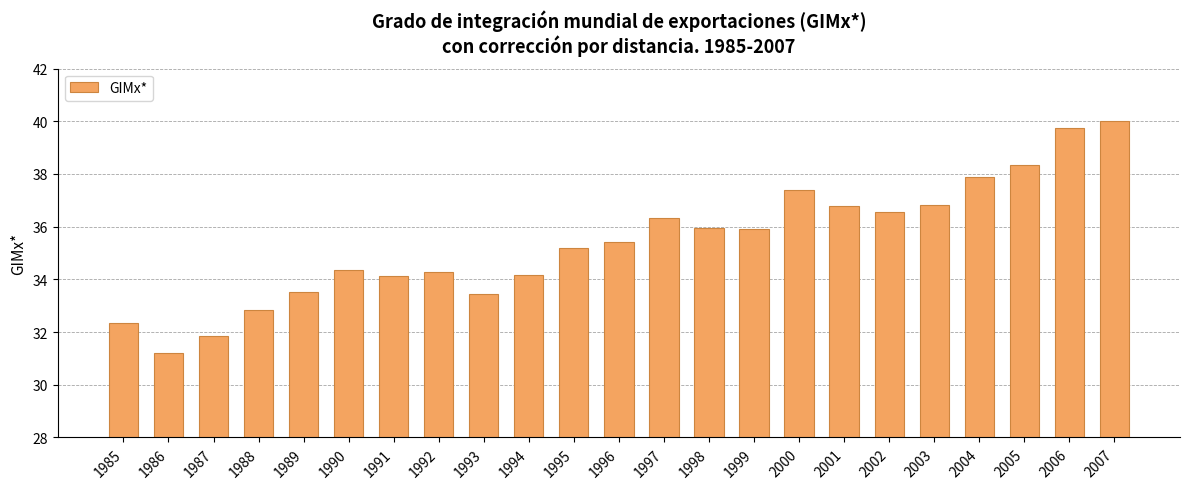

What value does the data have at 2000?

37.4